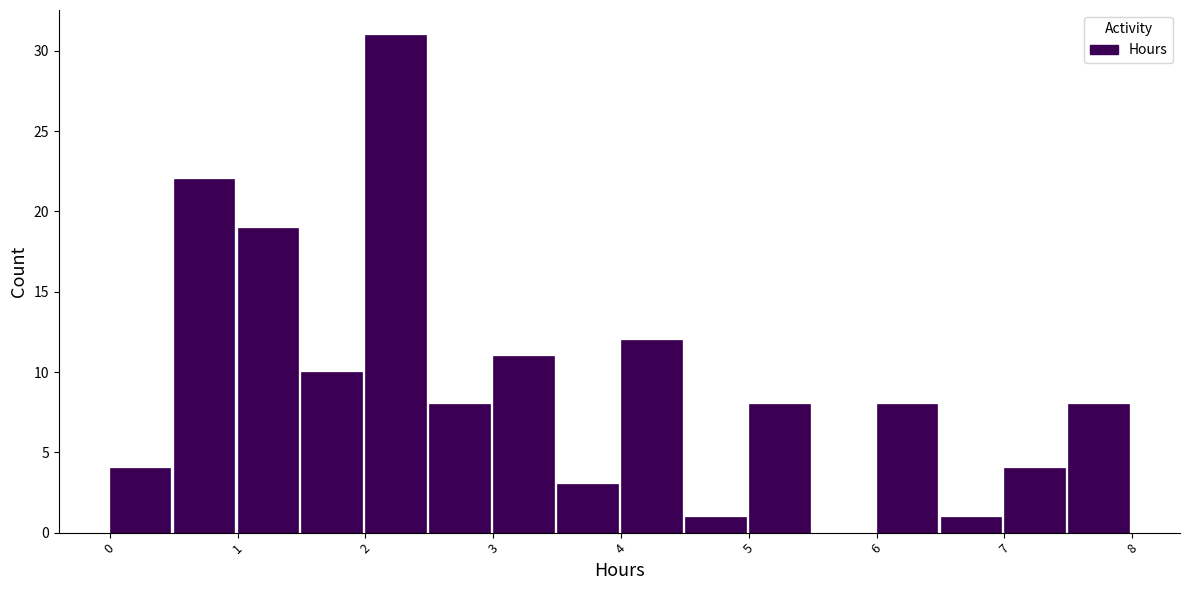

Reading left to right, transcribe this chart: for each bar, give the range it covers on the x-axis and its height. The values are not printed on the chart, so give them approximately, as read against the axis.

0.0 to 0.5: 4
0.5 to 1.0: 22
1.0 to 1.5: 19
1.5 to 2.0: 10
2.0 to 2.5: 31
2.5 to 3.0: 8
3.0 to 3.5: 11
3.5 to 4.0: 3
4.0 to 4.5: 12
4.5 to 5.0: 1
5.0 to 5.5: 8
5.5 to 6.0: 0
6.0 to 6.5: 8
6.5 to 7.0: 1
7.0 to 7.5: 4
7.5 to 8.0: 8